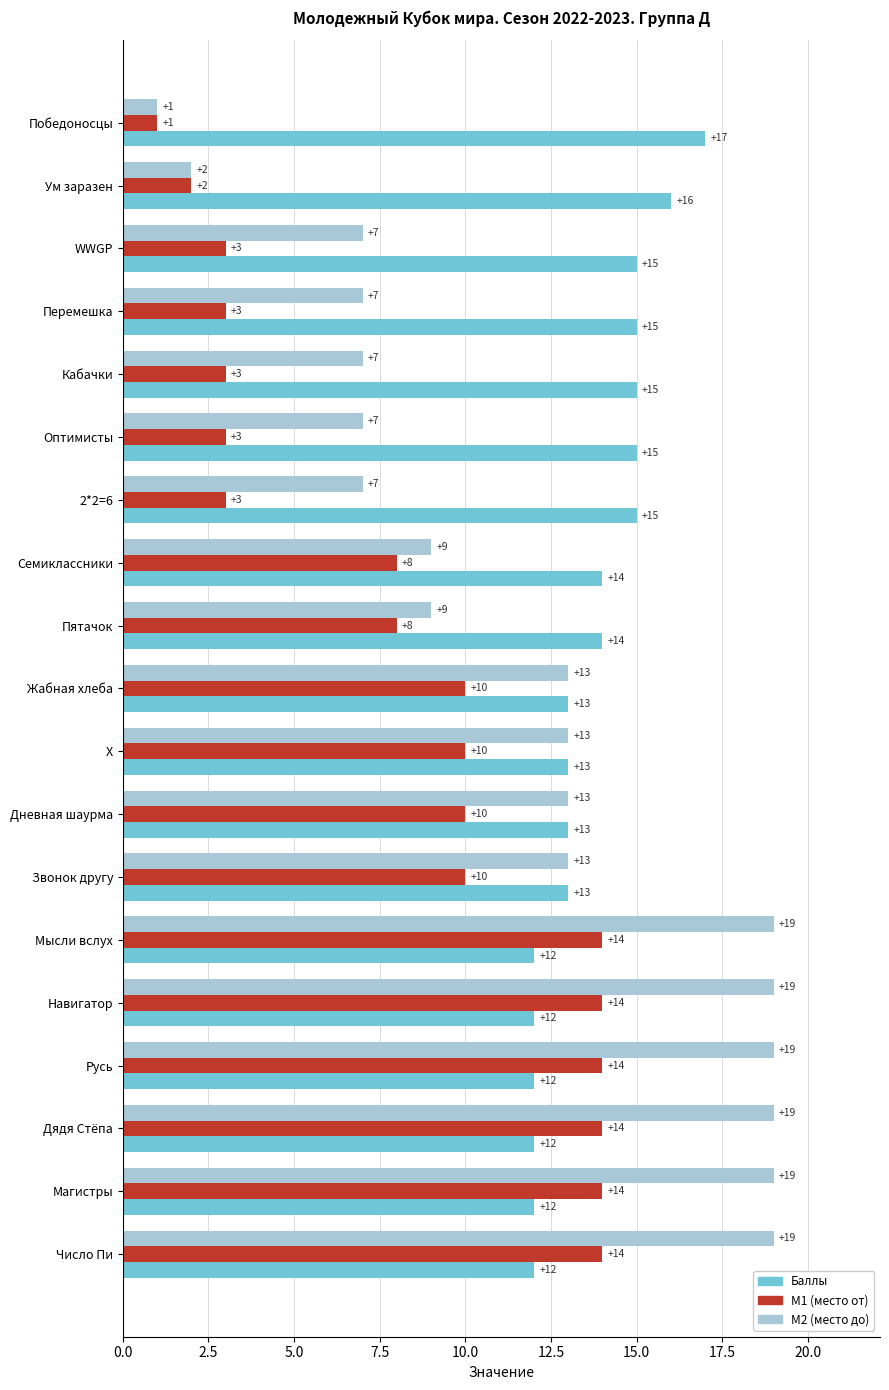

Which series has the widest spread of values?

M2 (место до)